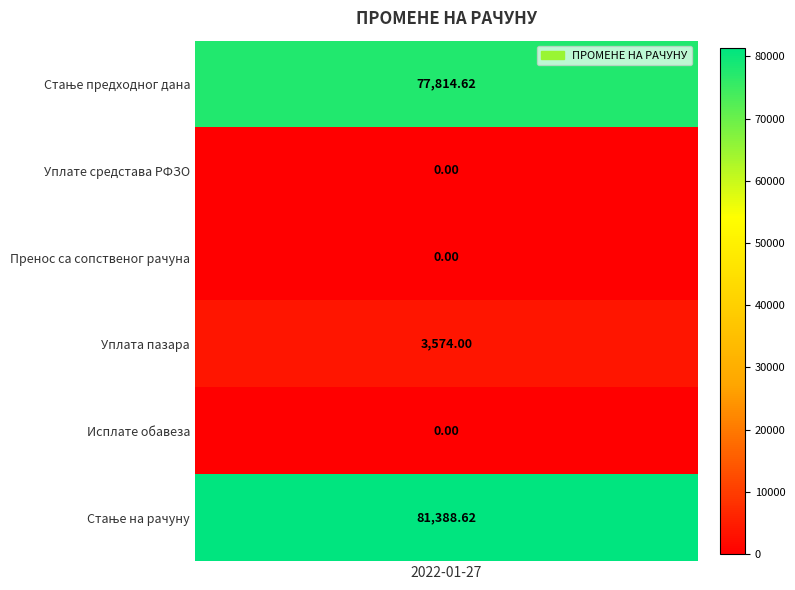

Reading left to right, transcribe all the data shown in this chart.

77814.6	0.0	0.0	3574.0	0.0	81388.6